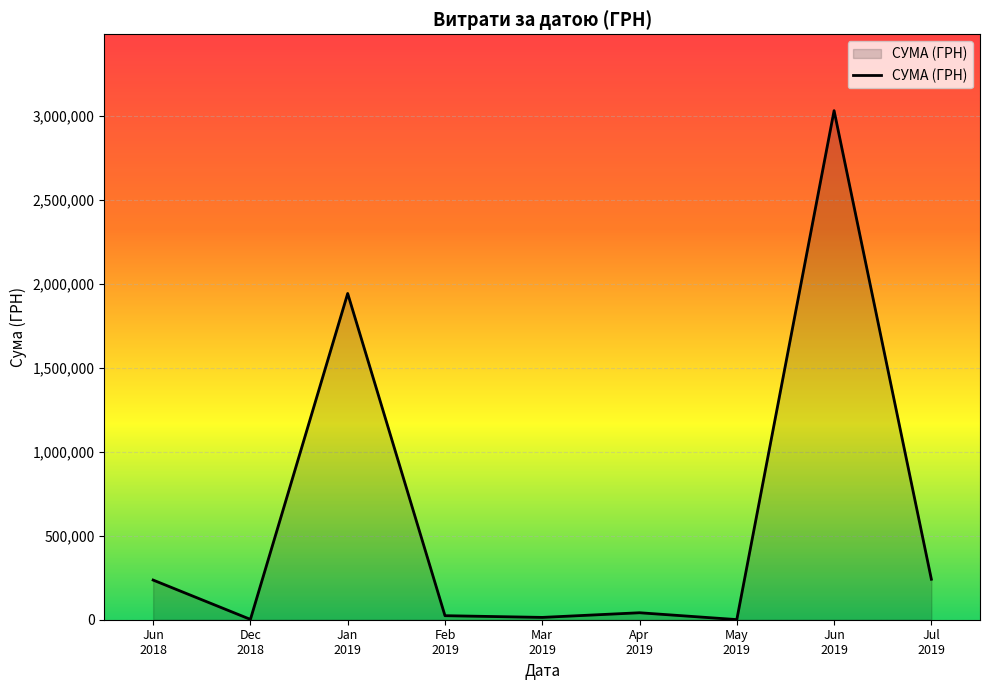

Which label corresponds to the largest value in the chart?

Jun
2019